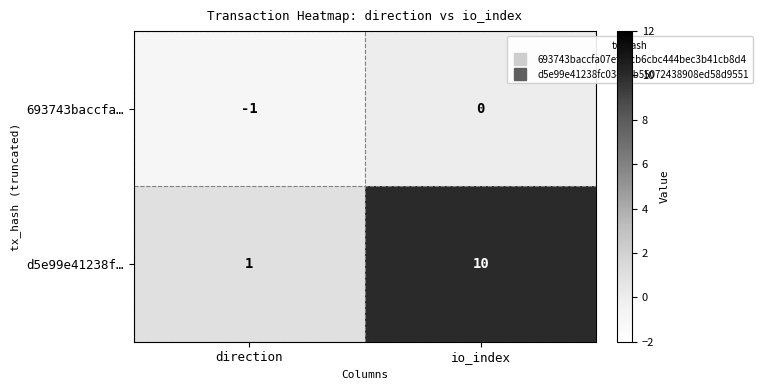

Rank the series at io_index from highest to lowest value.

d5e99e41238f…, 693743baccfa…